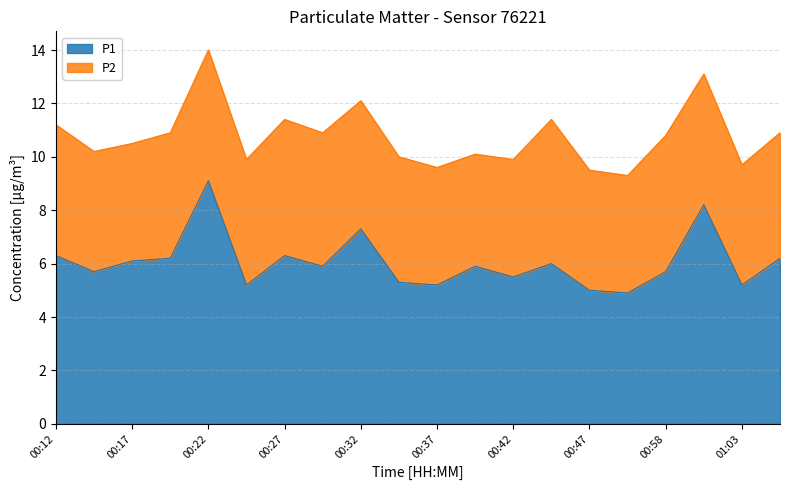

What is the value of the 11th point from the left?

5.2